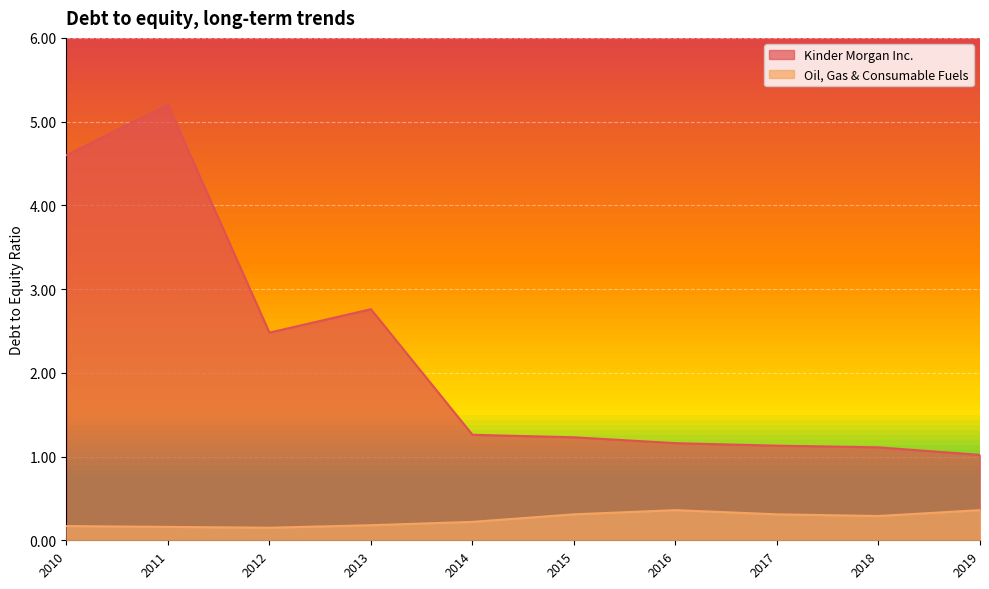

Reading left to right, list all the values displayed in this chart.

Kinder Morgan Inc.: 2019=1.0	2018=1.1	2017=1.1	2016=1.2	2015=1.2	2014=1.3	2013=2.8	2012=2.5	2011=5.2	2010=4.6
Oil, Gas & Consumable Fuels: 2019=0.4	2018=0.3	2017=0.3	2016=0.4	2015=0.3	2014=0.2	2013=0.2	2012=0.1	2011=0.2	2010=0.2